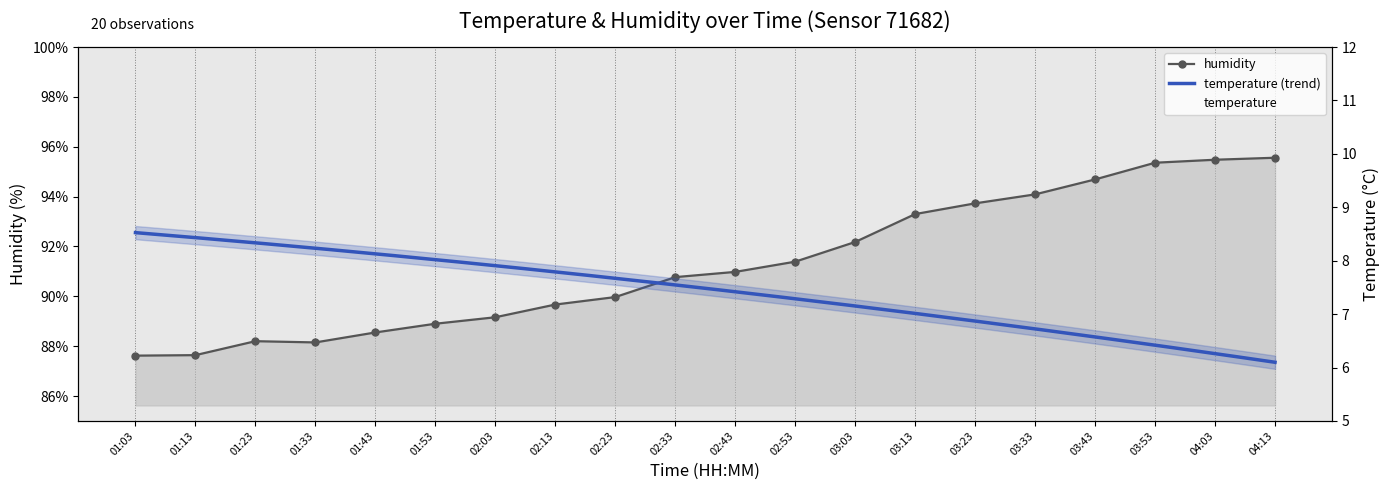

What is the spread (max minus min) of values at 01:33?

79.9